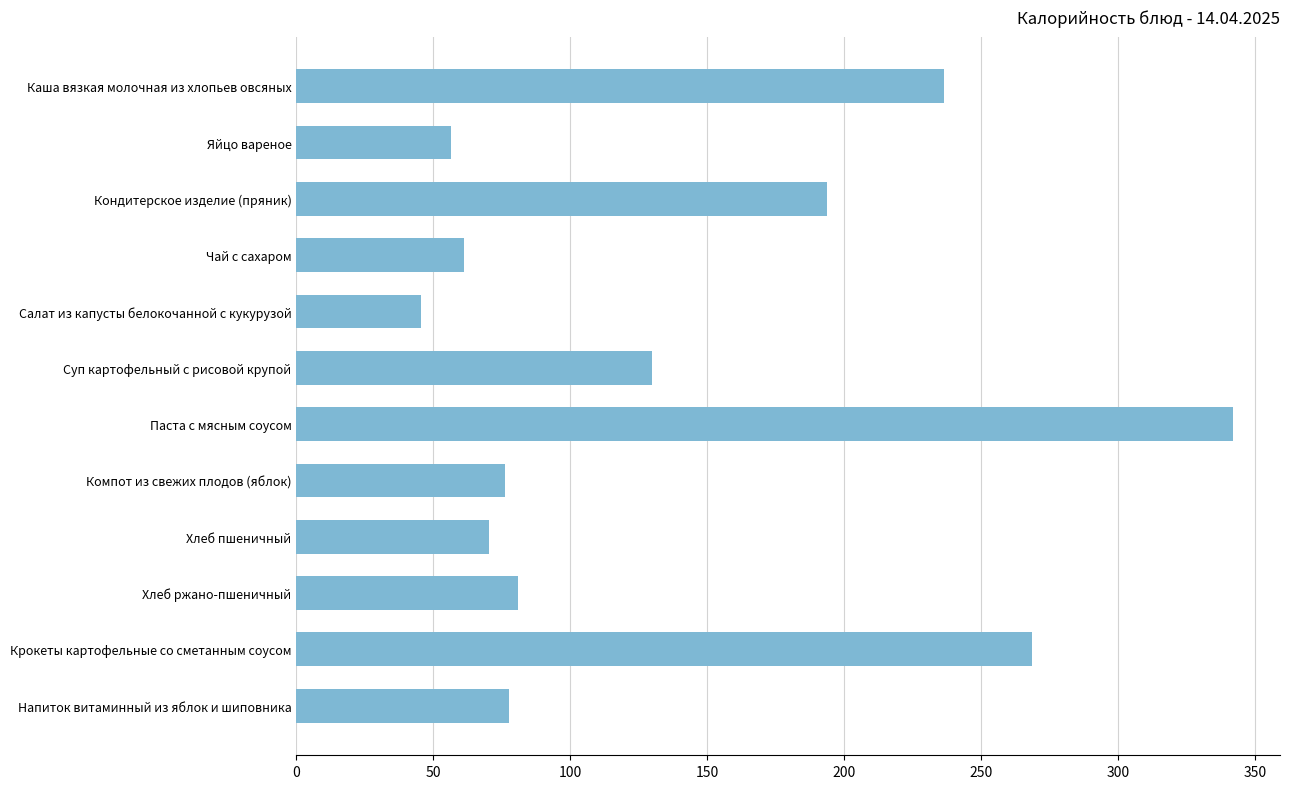

Is it true that the value at Салат из капусты белокочанной с кукурузой is 65.2?

False